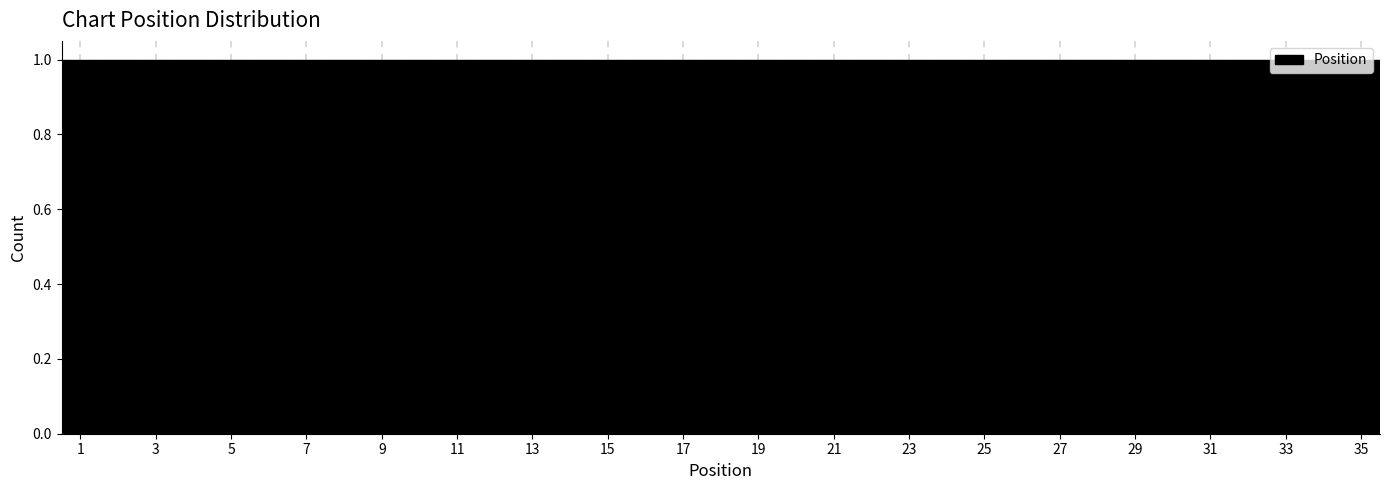

What is the height of the bar covering 0.5 to 1.5 on the x-axis? Neither the bar edges nor the heights are printed on the chart, so give them approximately, as read against the axes.

1